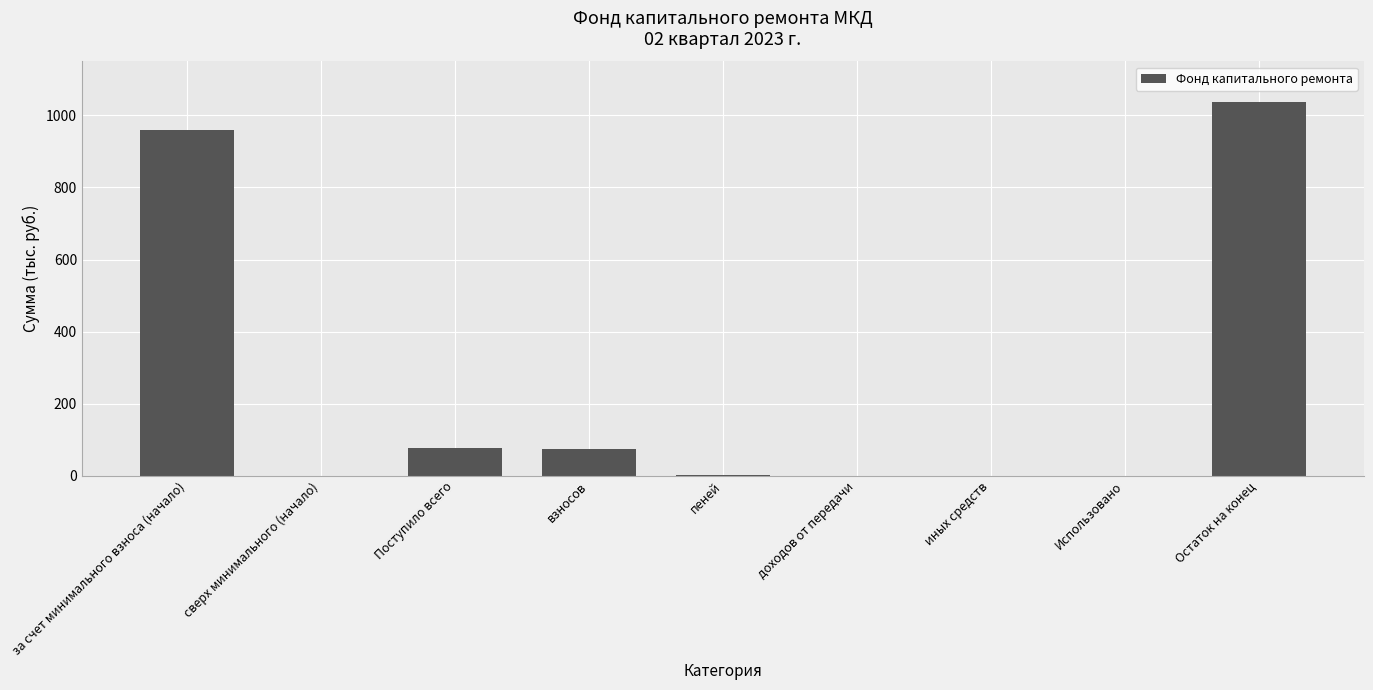

What is the greatest value displayed?

1037.7